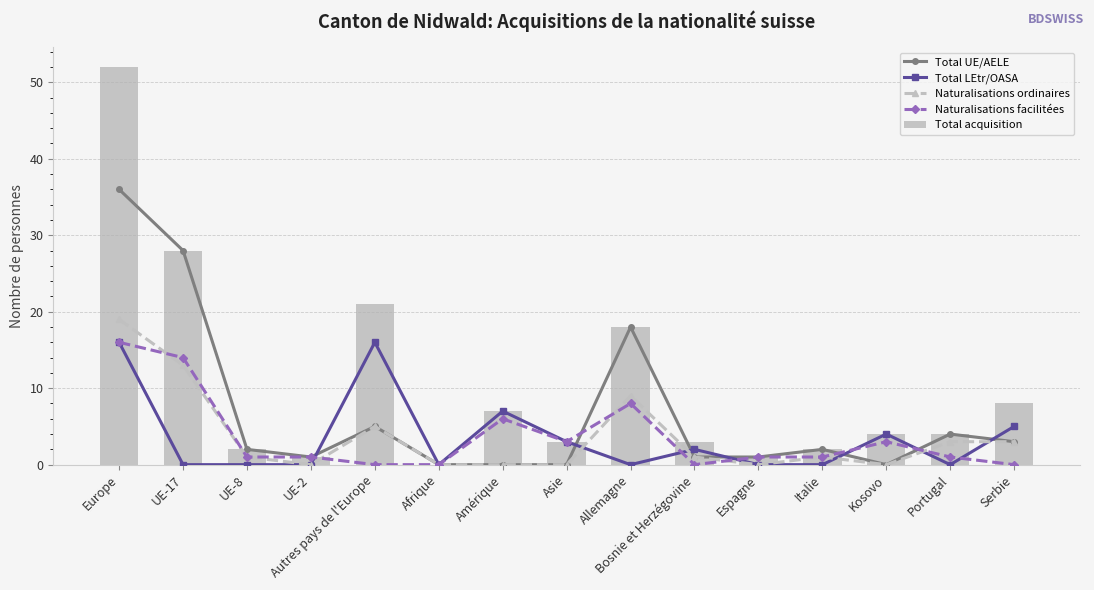

At which category does the chart reach its peak across all series?

Europe